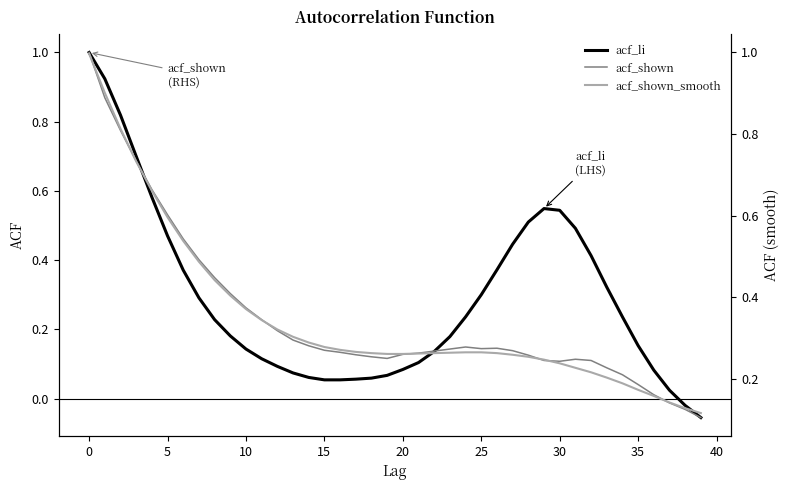

At how many categories does at least one series exceed 0?

40